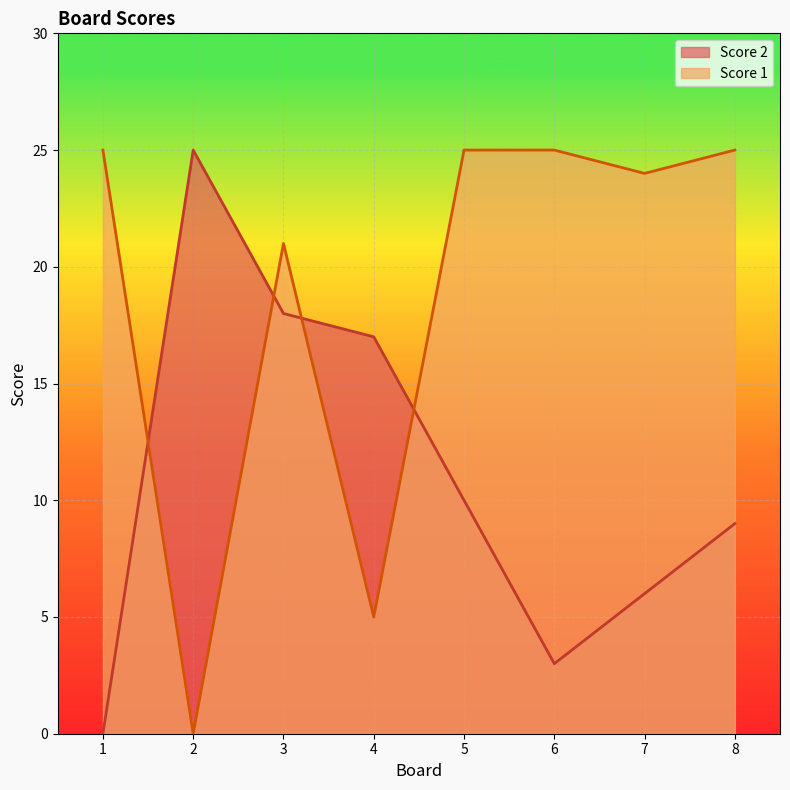

What is the value of the Score 2 point at the 2nd from the left?

25